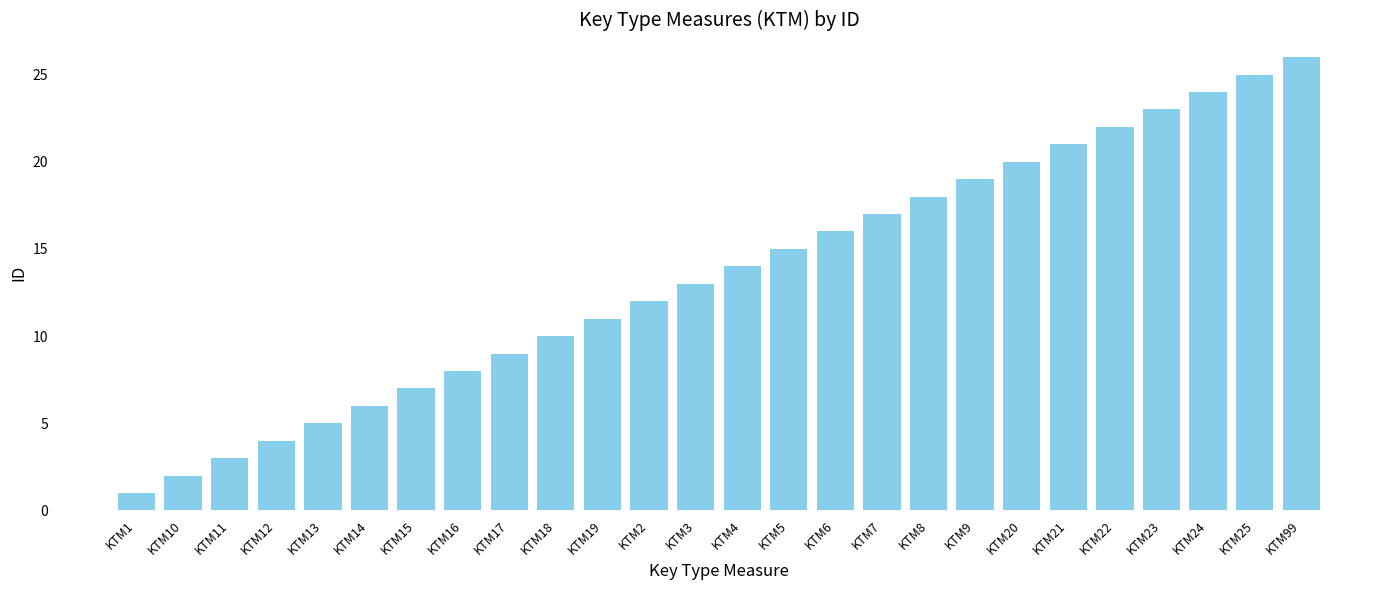

Reading left to right, what are all the values shown in this chart?

KTM1=1	KTM10=2	KTM11=3	KTM12=4	KTM13=5	KTM14=6	KTM15=7	KTM16=8	KTM17=9	KTM18=10	KTM19=11	KTM2=12	KTM3=13	KTM4=14	KTM5=15	KTM6=16	KTM7=17	KTM8=18	KTM9=19	KTM20=20	KTM21=21	KTM22=22	KTM23=23	KTM24=24	KTM25=25	KTM99=26